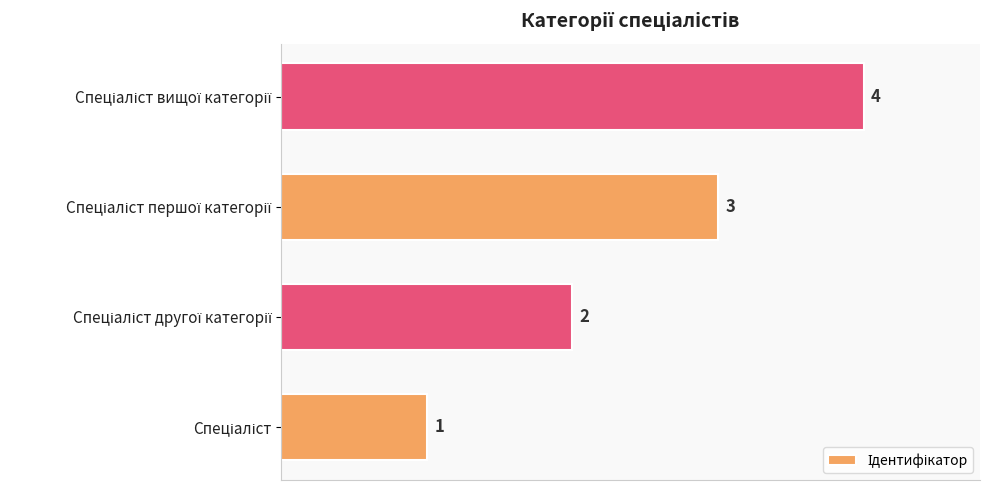

How many values are between 2 and 4?

3